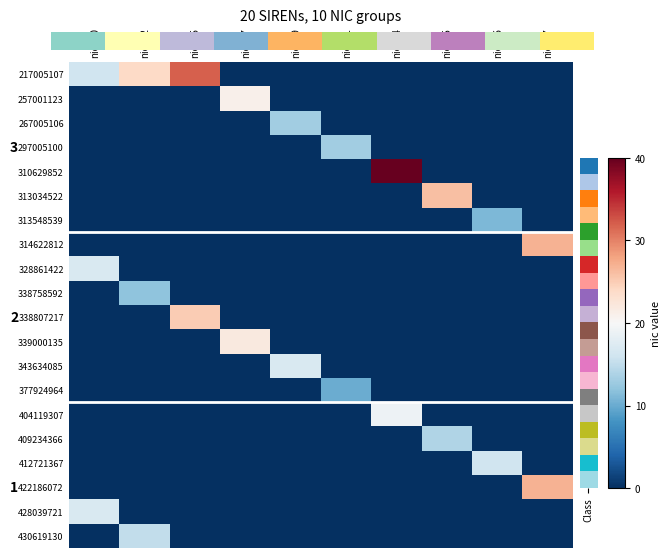

Between nic_12 and nic_25, which is larger?

nic_12